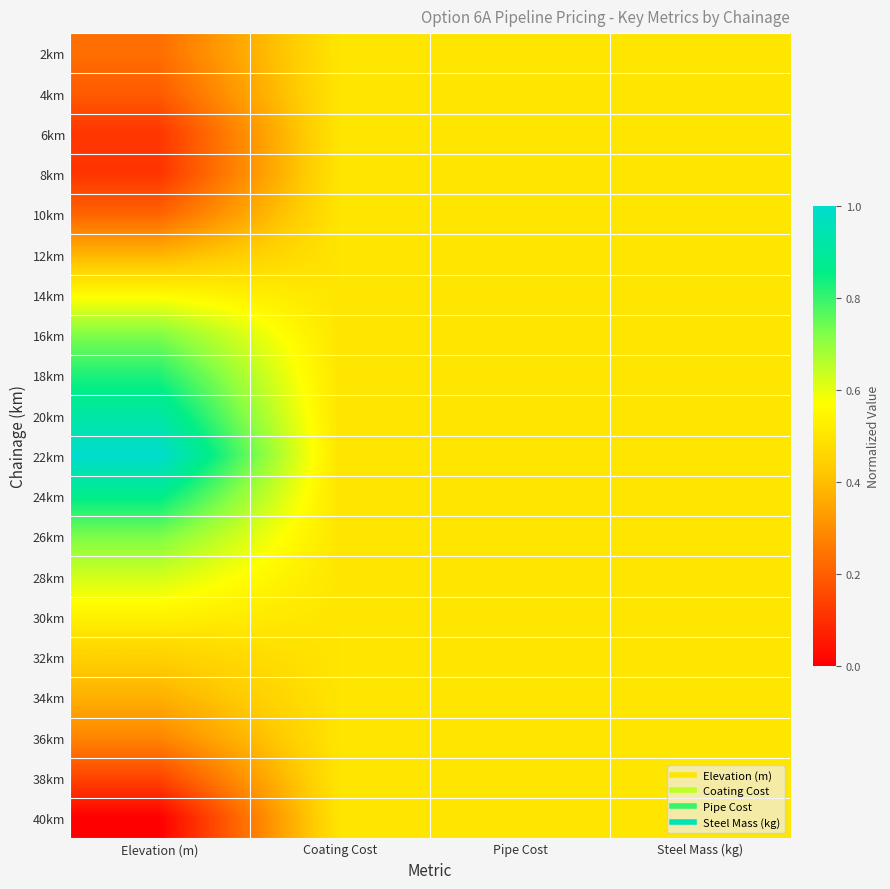

Reading right to left, extract all data points from this chart.

2km: Steel Mass (kg)=0.5	Pipe Cost=0.5	Coating Cost=0.5	Elevation (m)=0.2
4km: Steel Mass (kg)=0.5	Pipe Cost=0.5	Coating Cost=0.5	Elevation (m)=0.2
6km: Steel Mass (kg)=0.5	Pipe Cost=0.5	Coating Cost=0.5	Elevation (m)=0.1
8km: Steel Mass (kg)=0.5	Pipe Cost=0.5	Coating Cost=0.5	Elevation (m)=0.1
10km: Steel Mass (kg)=0.5	Pipe Cost=0.5	Coating Cost=0.5	Elevation (m)=0.2
12km: Steel Mass (kg)=0.5	Pipe Cost=0.5	Coating Cost=0.5	Elevation (m)=0.4
14km: Steel Mass (kg)=0.5	Pipe Cost=0.5	Coating Cost=0.5	Elevation (m)=0.6
16km: Steel Mass (kg)=0.5	Pipe Cost=0.5	Coating Cost=0.5	Elevation (m)=0.7
18km: Steel Mass (kg)=0.5	Pipe Cost=0.5	Coating Cost=0.5	Elevation (m)=0.8
20km: Steel Mass (kg)=0.5	Pipe Cost=0.5	Coating Cost=0.5	Elevation (m)=0.9
22km: Steel Mass (kg)=0.5	Pipe Cost=0.5	Coating Cost=0.5	Elevation (m)=1.0
24km: Steel Mass (kg)=0.5	Pipe Cost=0.5	Coating Cost=0.5	Elevation (m)=0.9
26km: Steel Mass (kg)=0.5	Pipe Cost=0.5	Coating Cost=0.5	Elevation (m)=0.7
28km: Steel Mass (kg)=0.5	Pipe Cost=0.5	Coating Cost=0.5	Elevation (m)=0.6
30km: Steel Mass (kg)=0.5	Pipe Cost=0.5	Coating Cost=0.5	Elevation (m)=0.5
32km: Steel Mass (kg)=0.5	Pipe Cost=0.5	Coating Cost=0.5	Elevation (m)=0.4
34km: Steel Mass (kg)=0.5	Pipe Cost=0.5	Coating Cost=0.5	Elevation (m)=0.4
36km: Steel Mass (kg)=0.5	Pipe Cost=0.5	Coating Cost=0.5	Elevation (m)=0.3
38km: Steel Mass (kg)=0.5	Pipe Cost=0.5	Coating Cost=0.5	Elevation (m)=0.1
40km: Steel Mass (kg)=0.5	Pipe Cost=0.5	Coating Cost=0.5	Elevation (m)=0.0